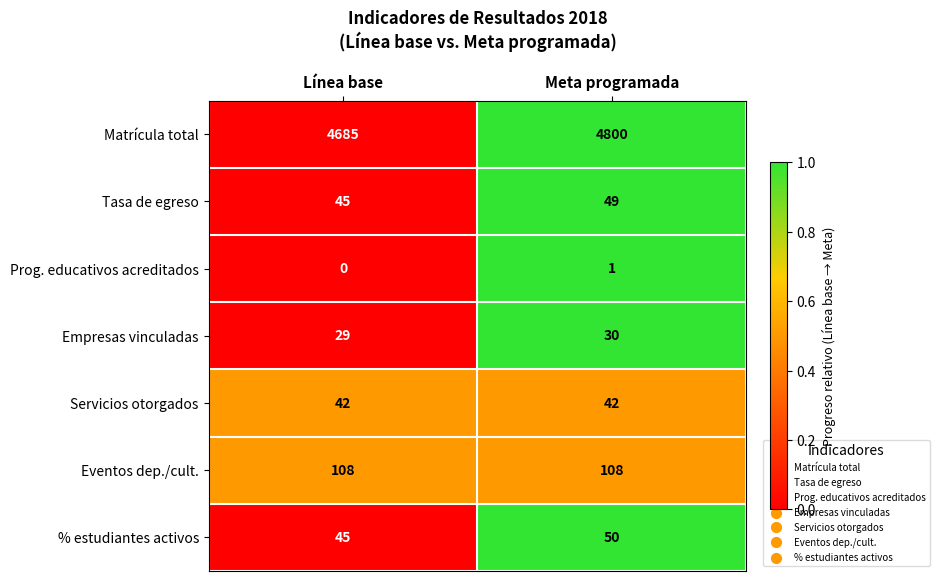

Reading left to right, what are all the values shown in this chart?

Matrícula total: Línea base=4685	Meta programada=4800
Tasa de egreso: Línea base=45	Meta programada=49
Prog. educativos acreditados: Línea base=0	Meta programada=1
Empresas vinculadas: Línea base=29	Meta programada=30
Servicios otorgados: Línea base=42	Meta programada=42
Eventos dep./cult.: Línea base=108	Meta programada=108
% estudiantes activos: Línea base=45	Meta programada=50